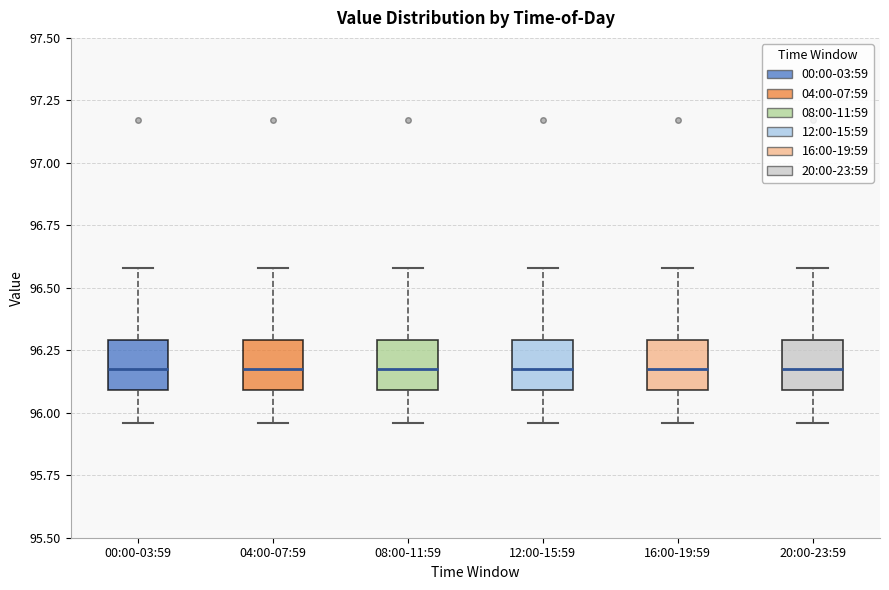

Reading left to right, transcribe this box plot: for each box, give where its median line is, the range the box spans, and where its two whiskers end, as read against the y-axis. The values are not printed on the chart, so give them approximately, as read against the axis.

00:00-03:59: median 96.20, box 96.10 to 96.30, whiskers 95.95 to 96.60
04:00-07:59: median 96.20, box 96.10 to 96.30, whiskers 95.95 to 96.60
08:00-11:59: median 96.20, box 96.10 to 96.30, whiskers 95.95 to 96.60
12:00-15:59: median 96.20, box 96.10 to 96.30, whiskers 95.95 to 96.60
16:00-19:59: median 96.20, box 96.10 to 96.30, whiskers 95.95 to 96.60
20:00-23:59: median 96.20, box 96.10 to 96.30, whiskers 95.95 to 96.60